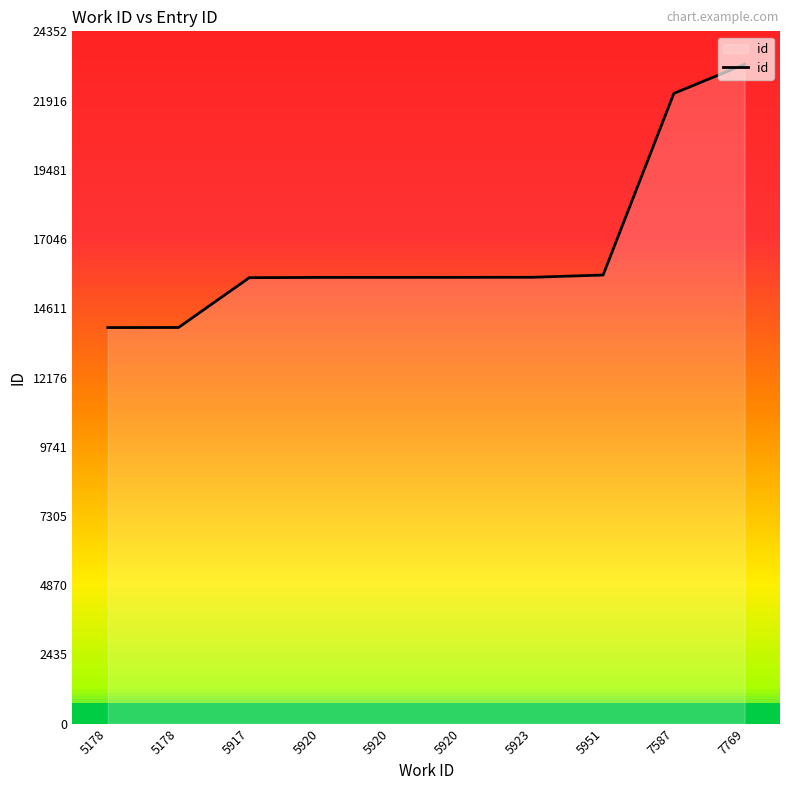

Which has a higher value, 5951 or 5920?

5951